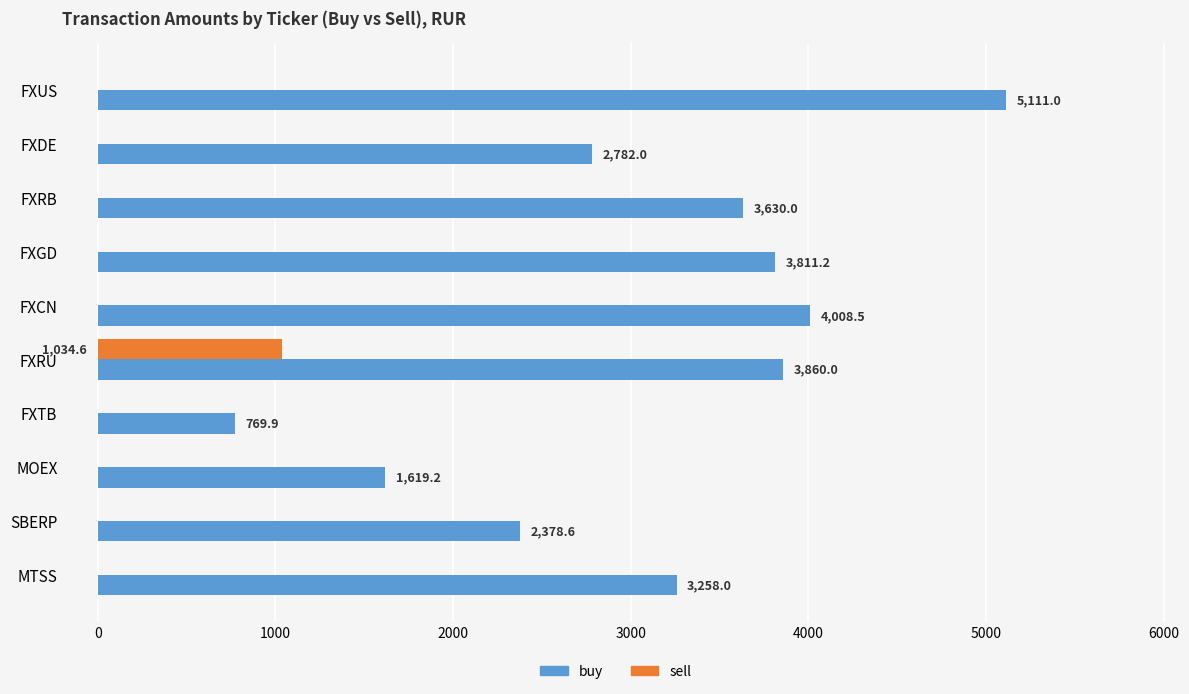

What are all the series names shown in the legend?

buy, sell